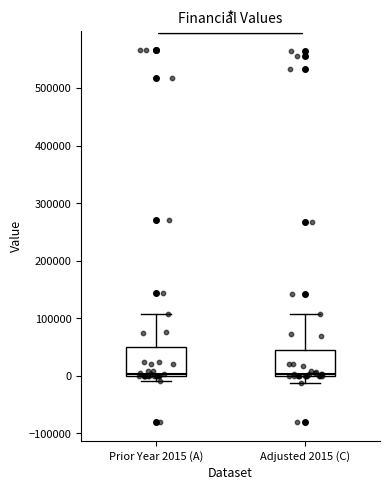

Reading left to right, transcribe this box plot: for each box, give where its median line is, the range the box spans, and where its two whiskers end, as read against the y-axis. The values are not printed on the chart, so give them approximately, as read against the axis.

Prior Year 2015 (A): median 0 (just above the box's lower edge), box 0 to 50000, whiskers -10000 to 110000
Adjusted 2015 (C): median 0 (just above the box's lower edge), box 0 to 50000, whiskers -10000 to 110000